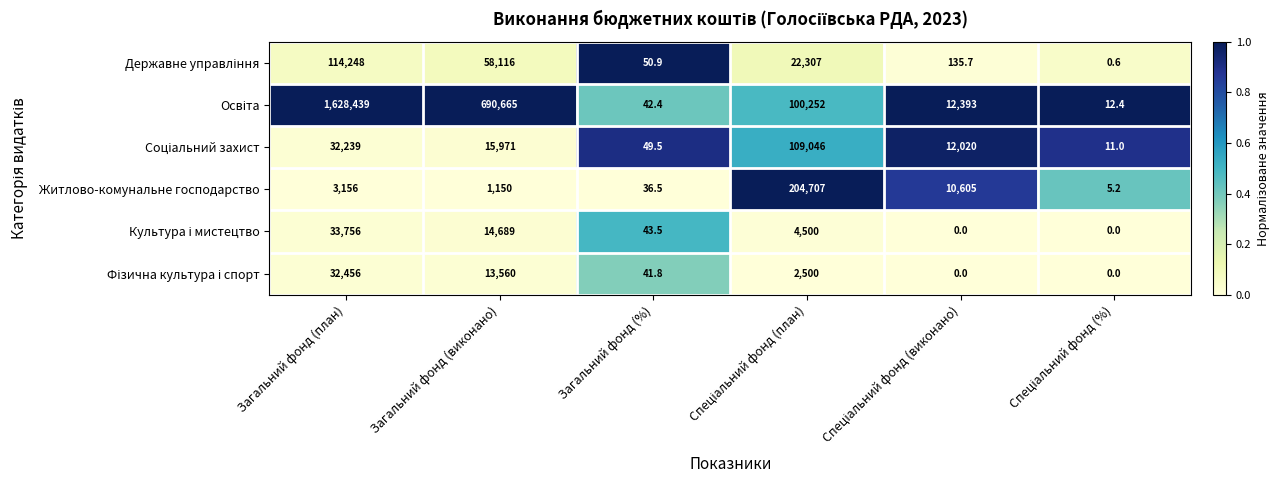

What is the difference between the maximum and minimum values in the Житлово-комунальне господарство series?

204701.8